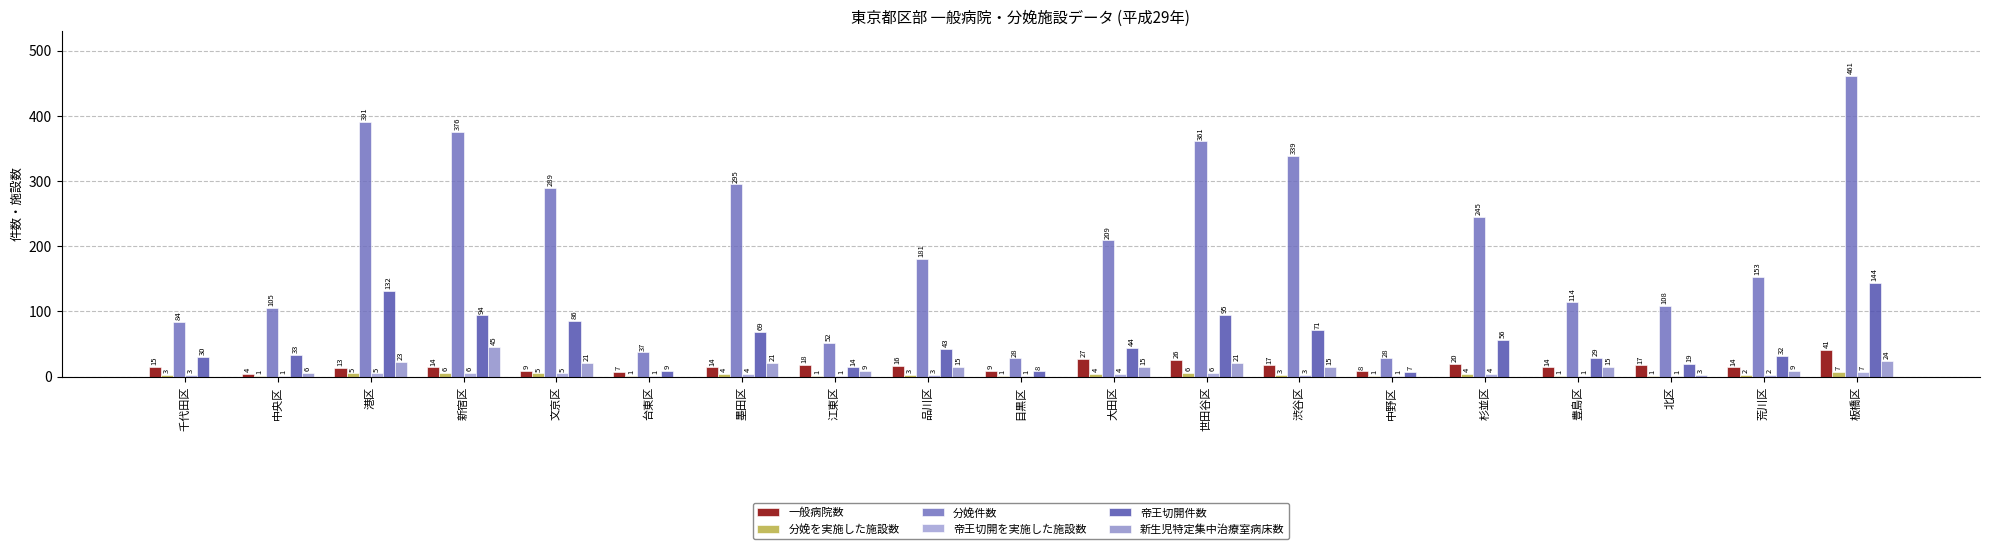

Are the bars horizontal?

No